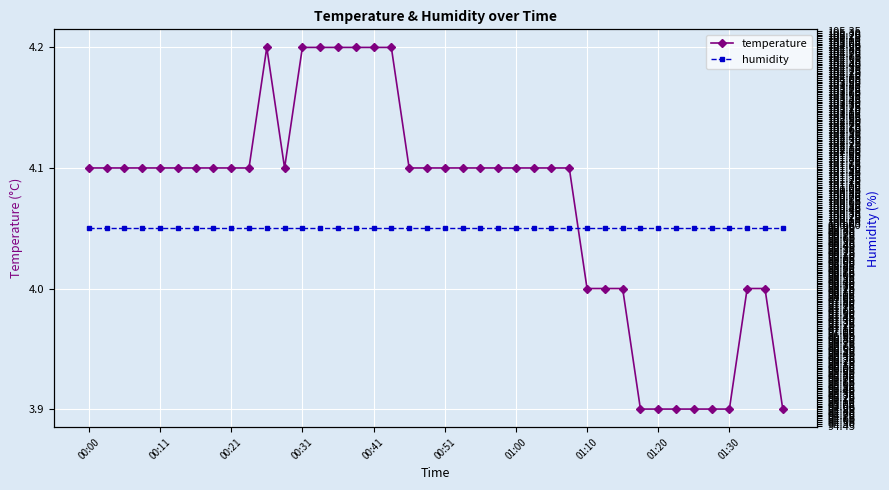

True or false: humidity has more than 1 points higher than both neighbors.

False